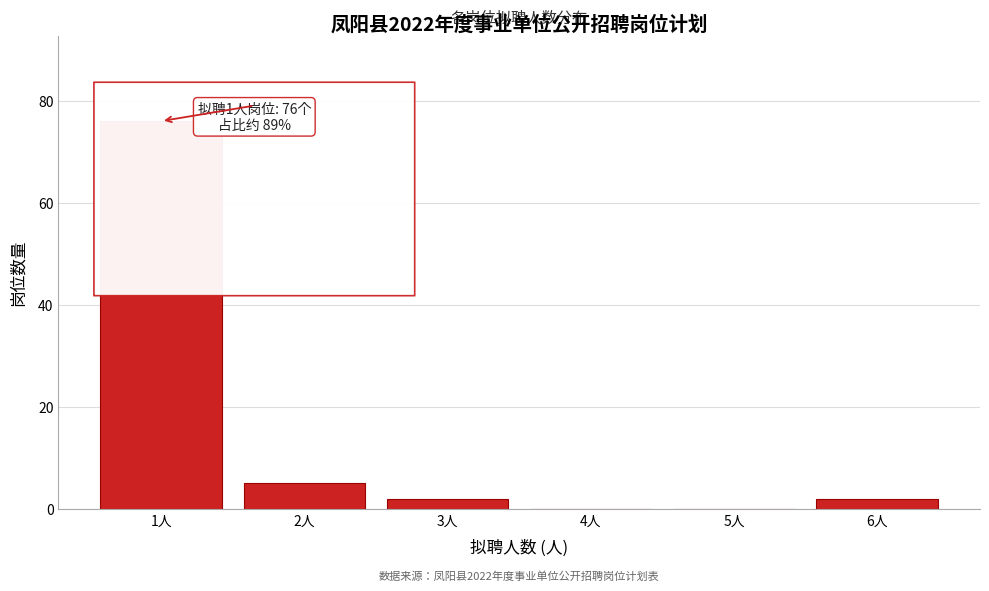

Reading left to right, what are all the values shown in this chart?

1人=76	2人=5	3人=2	4人=0	5人=0	6人=2